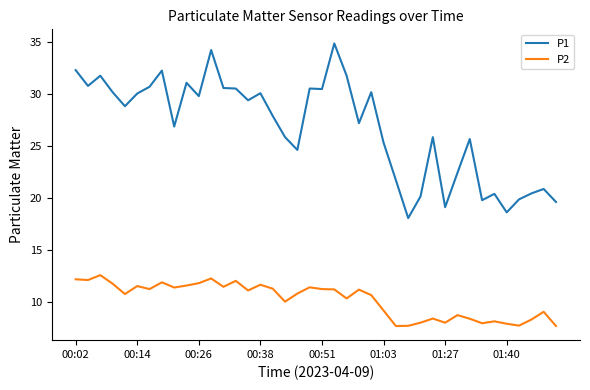

True or false: P2 and P1 cross at least once.

False